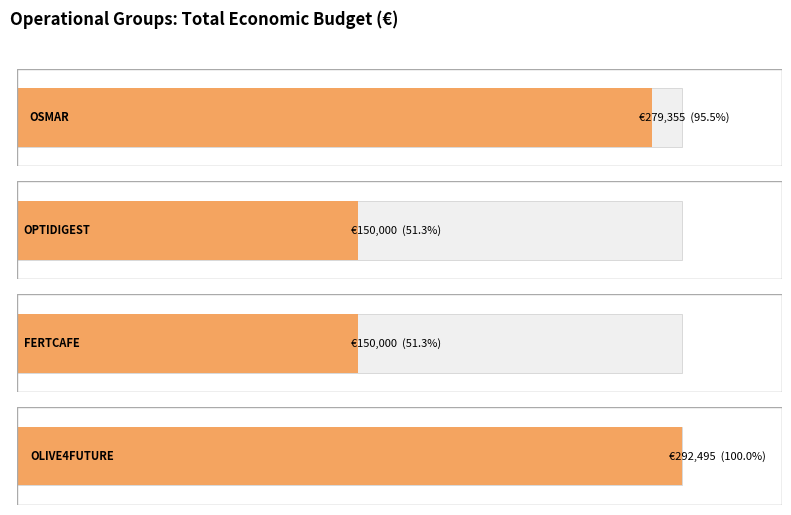

What is the sum of the values at OPTIDIGEST and OSMAR?

429355